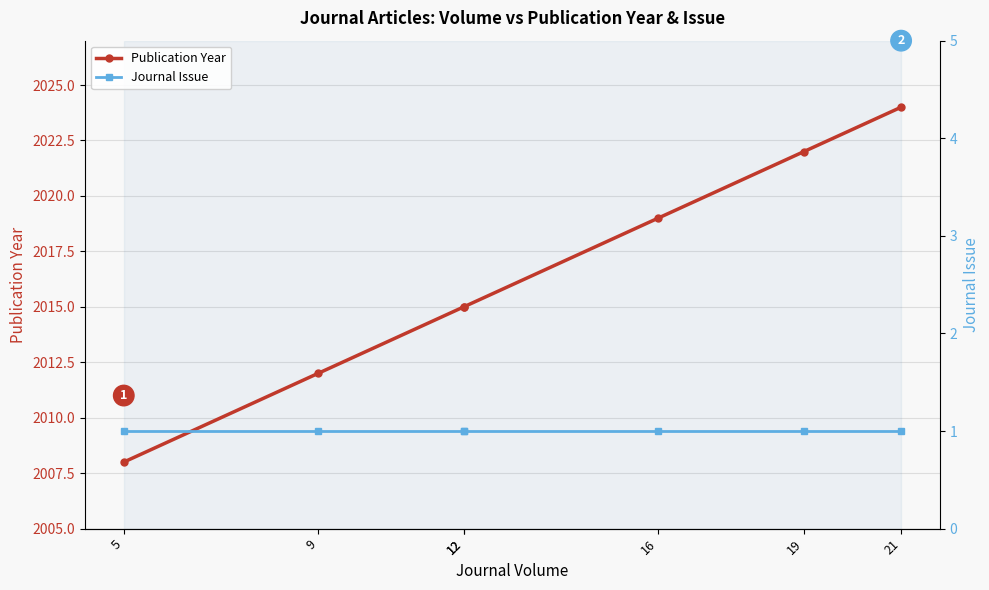

True or false: Journal Issue and Publication Year cross at least once.

False